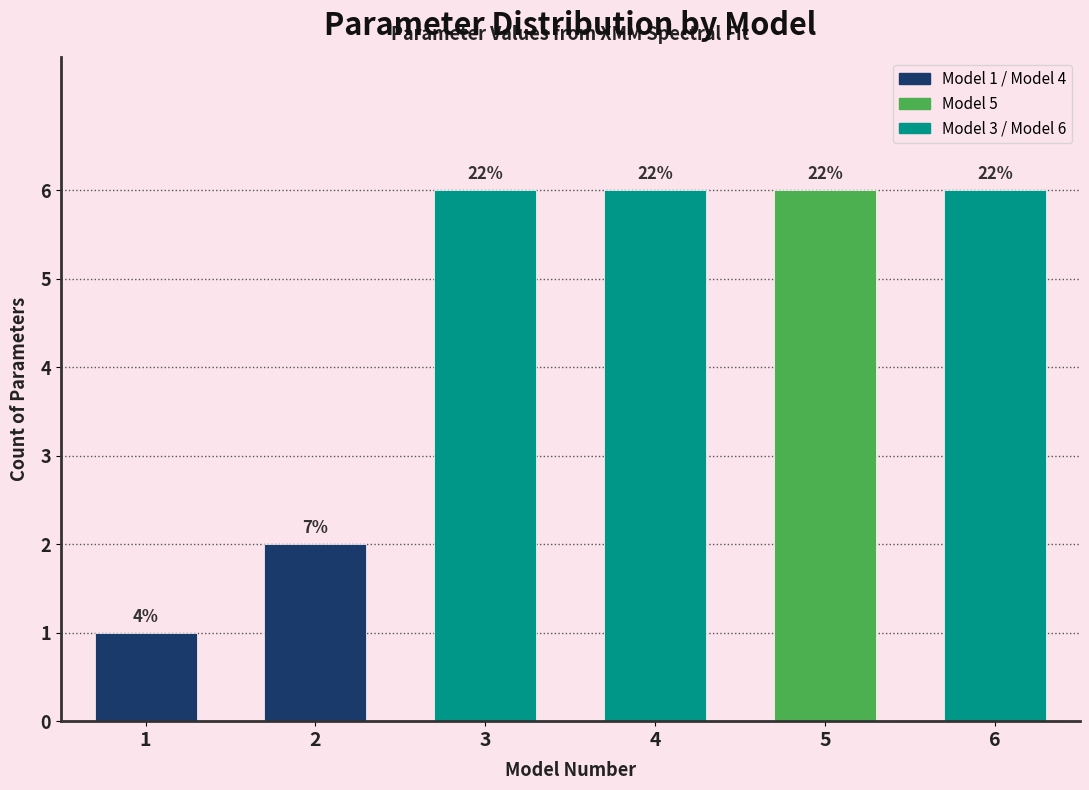

Are the bars horizontal?

No